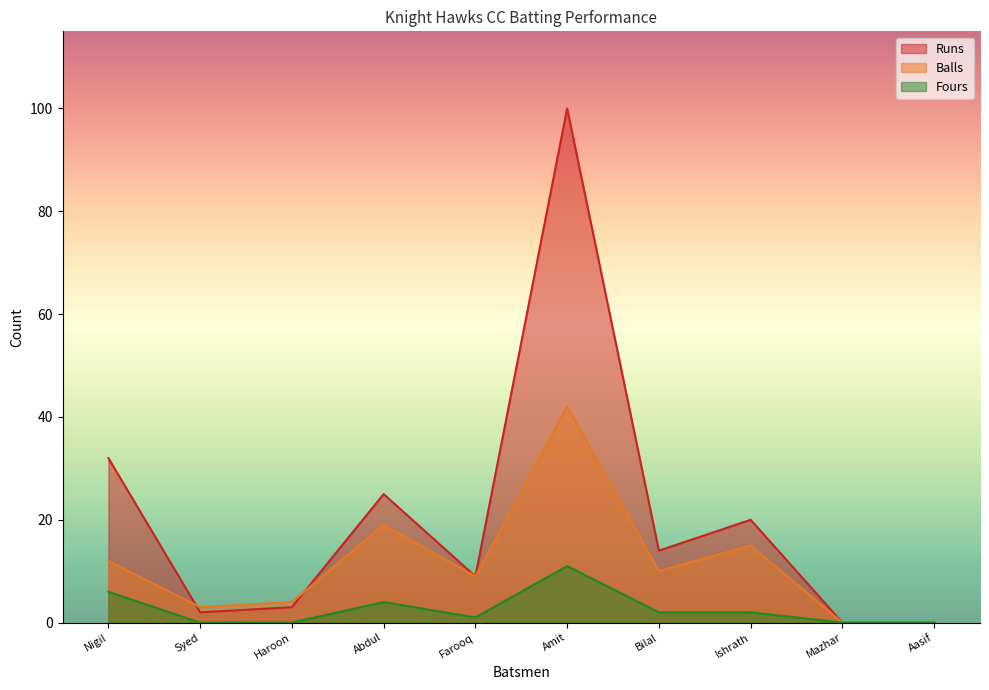

What are all the series names shown in the legend?

Runs, Balls, Fours